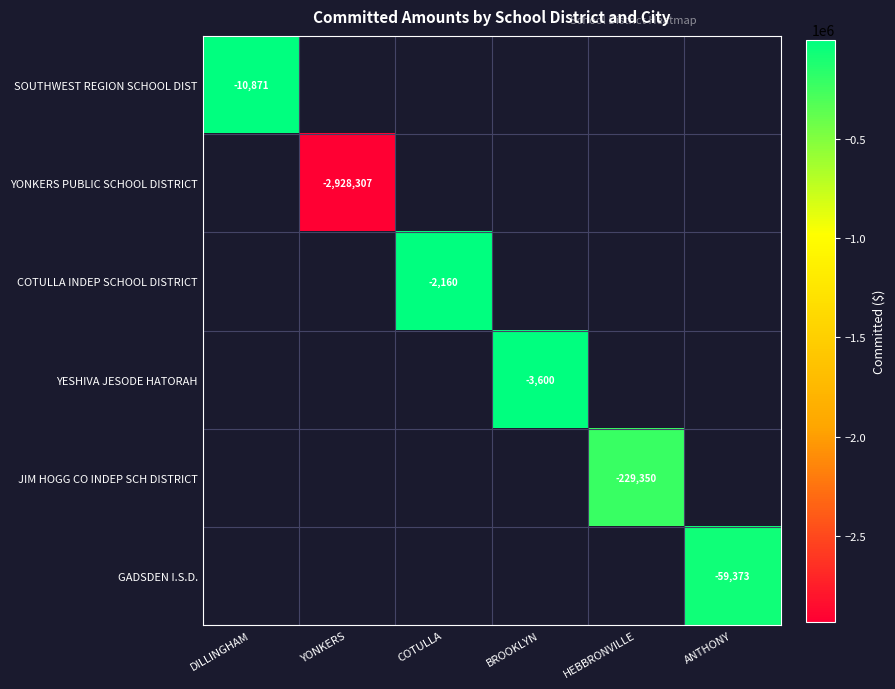

The value of SOUTHWEST REGION SCHOOL DIST at DILLINGHAM is -10871. True or false?

True